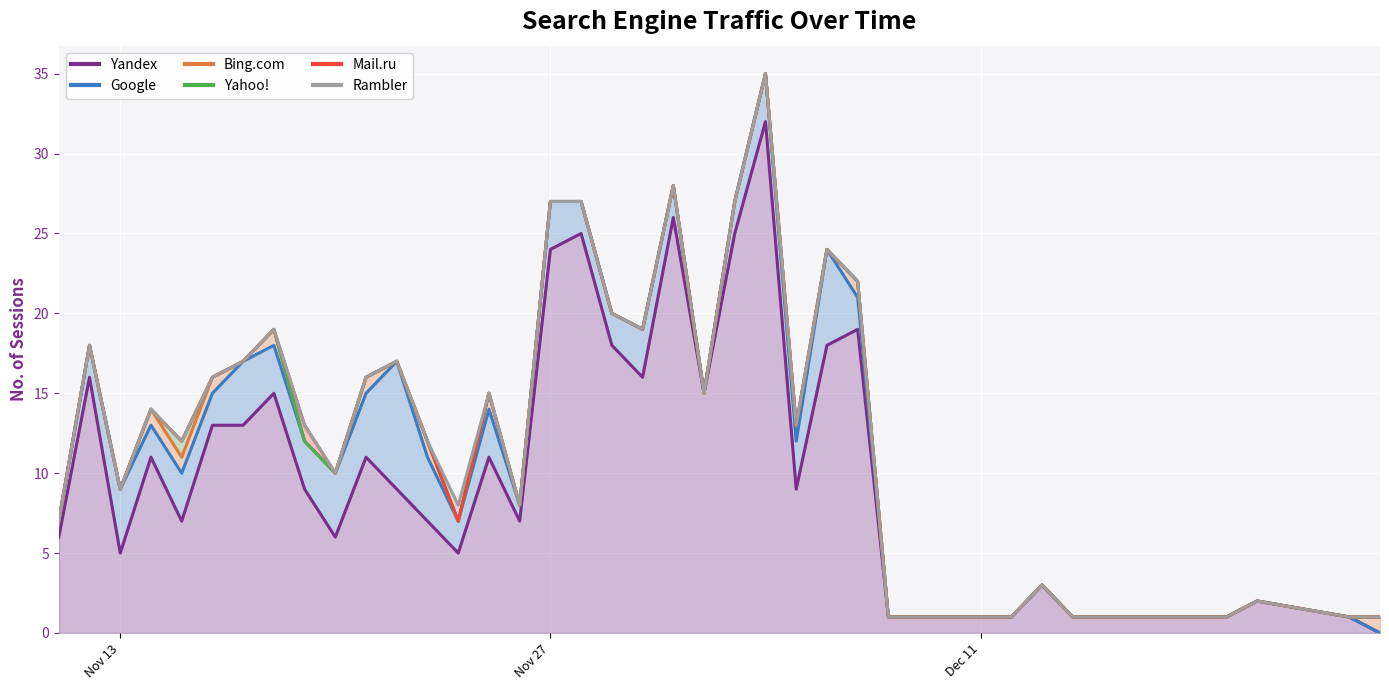

True or false: Yahoo! has more than 0 points higher than both neighbors.

True